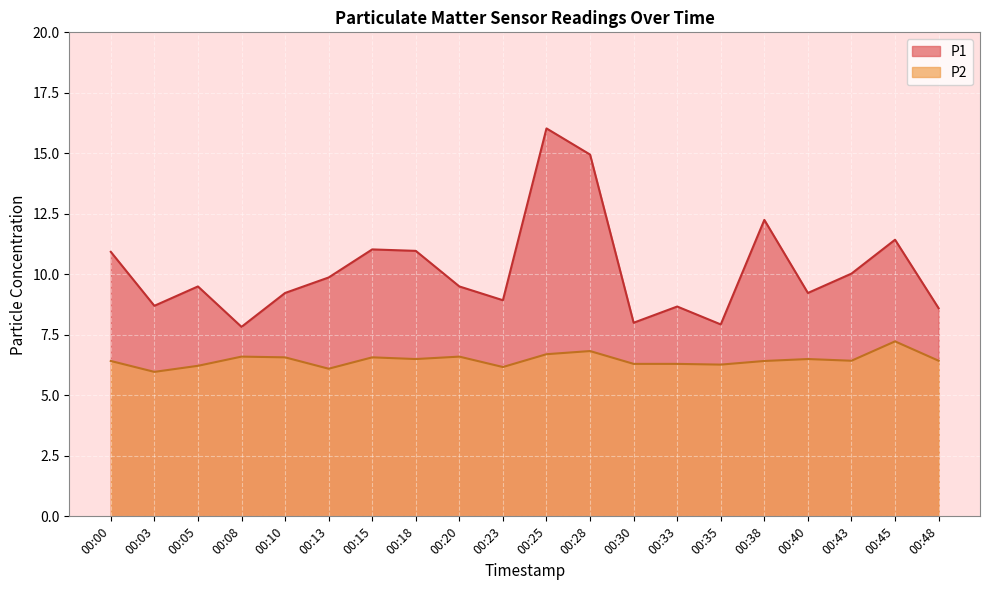

Which series has the widest spread of values?

P1